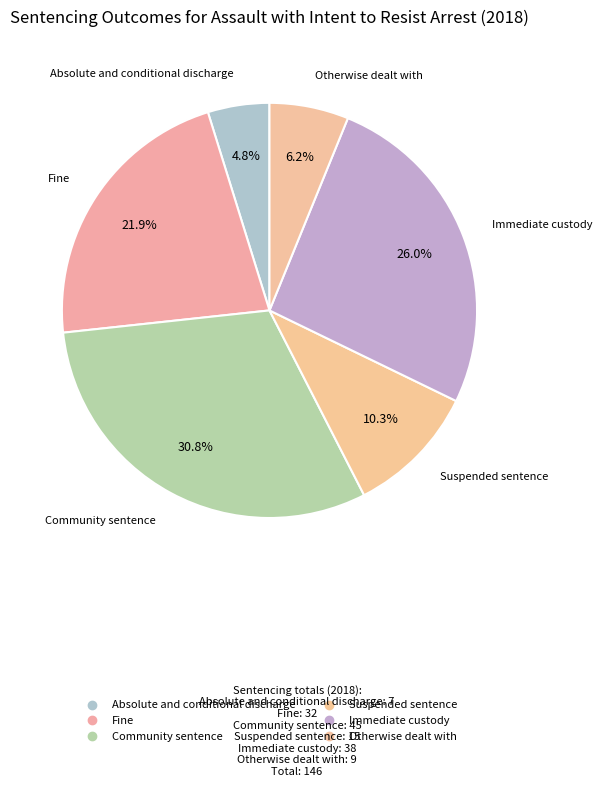

To the nearest percent, what is the difference between the largest and smallest slice percentages?

26%